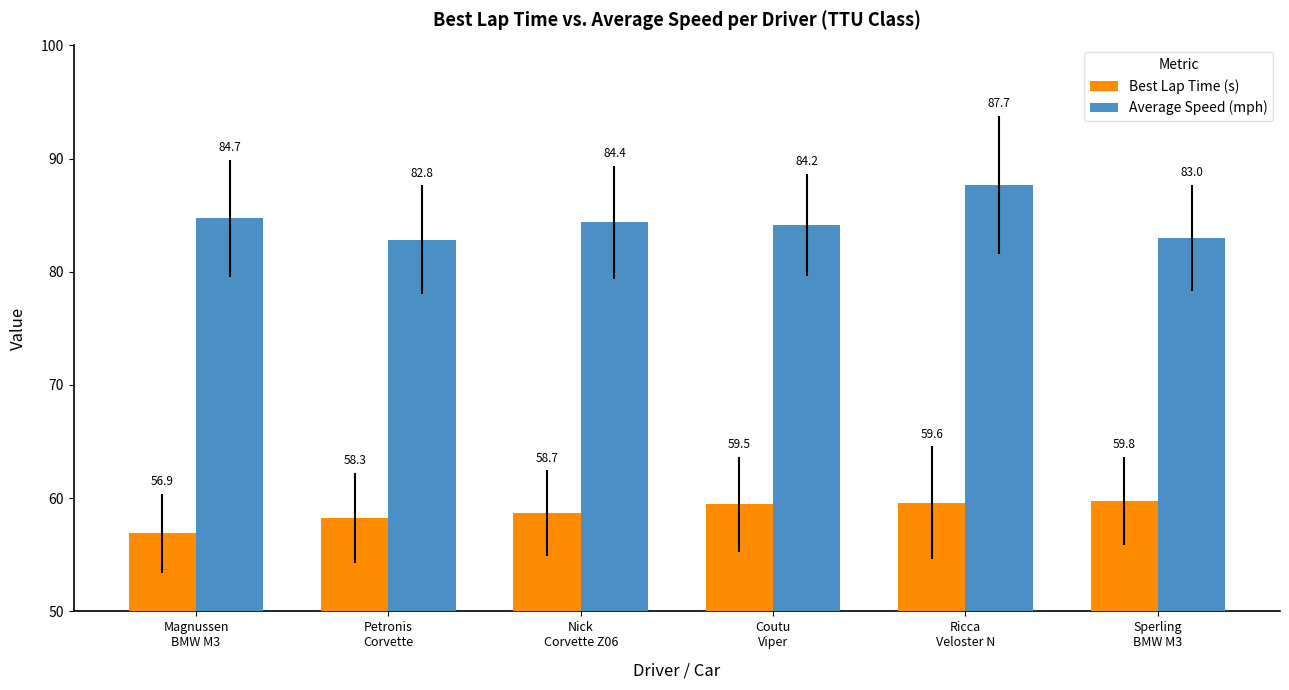

What is the sum of the Best Lap Time (s) values at Sperling
BMW M3 and Nick
Corvette Z06?

118.4